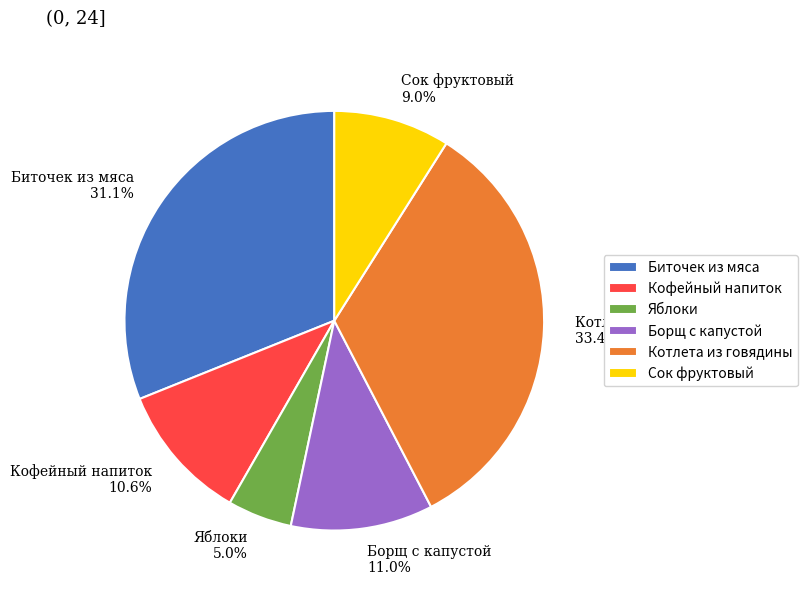

How many segments does this pie chart have?

6